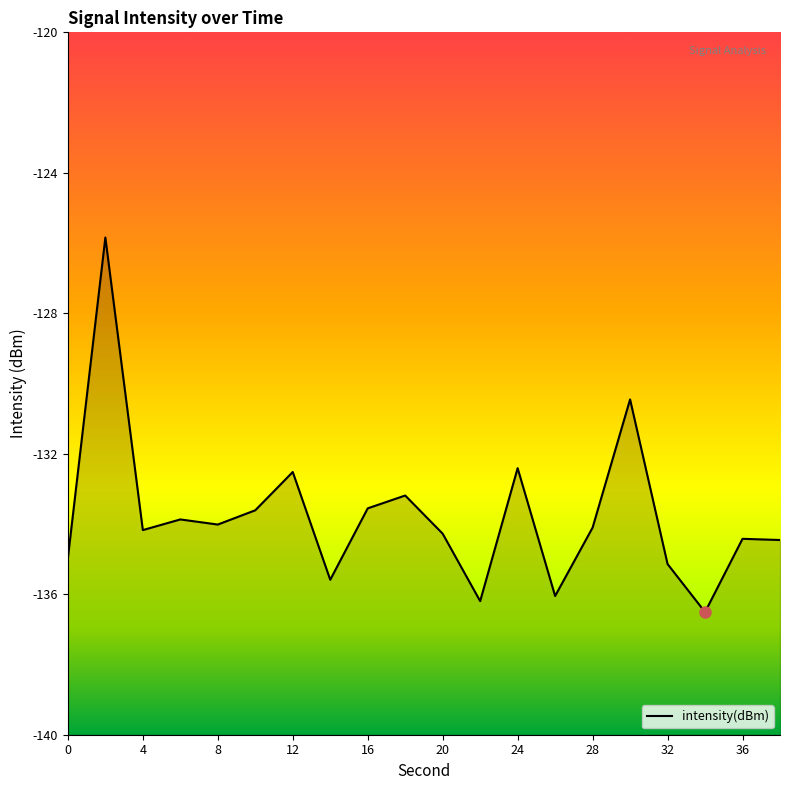

Is it true that the value at 0 is -135.0?

True